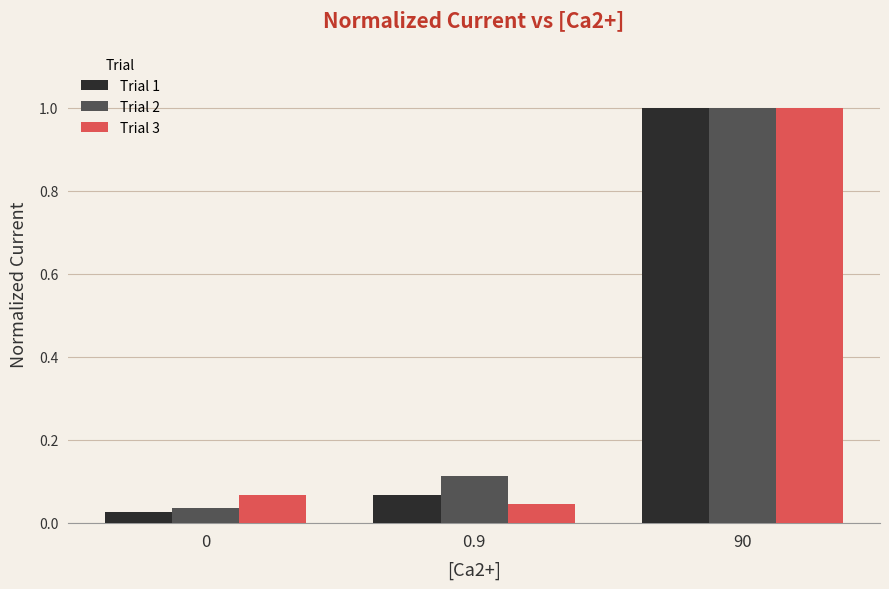

What is the sum of all Trial 2 values?

1.1